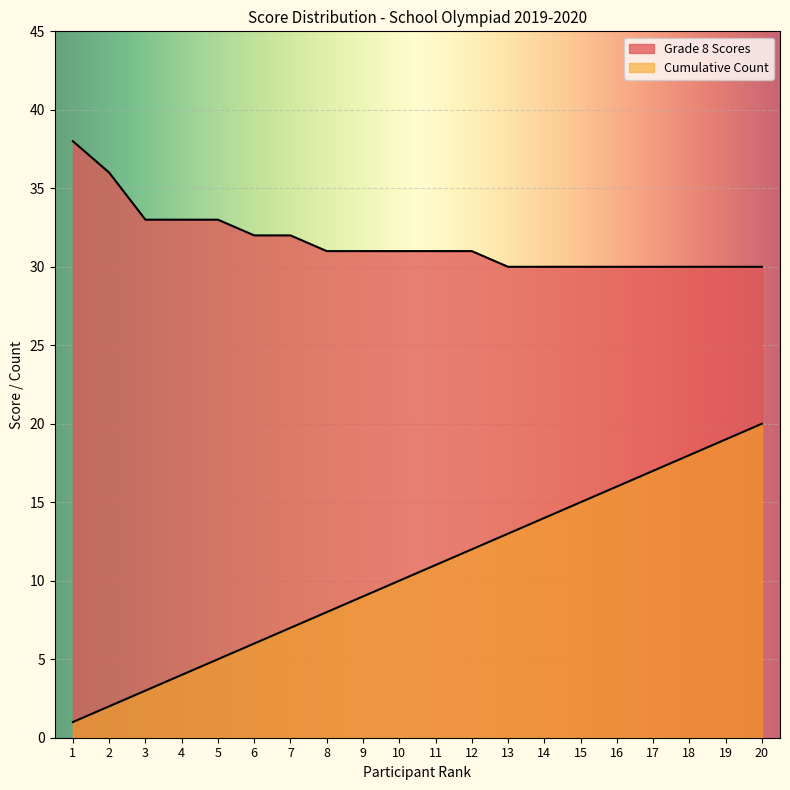

What is the value of the Cumulative Count point at the 15th from the left?

15